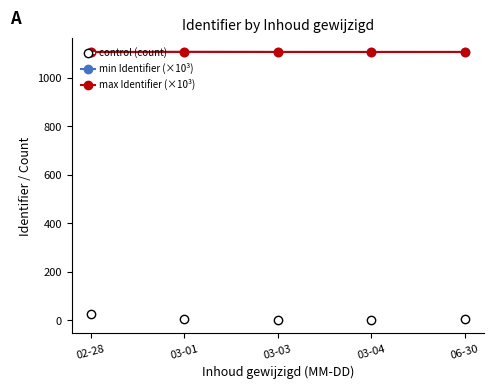

What is the label of the 2nd point from the left?

03-01